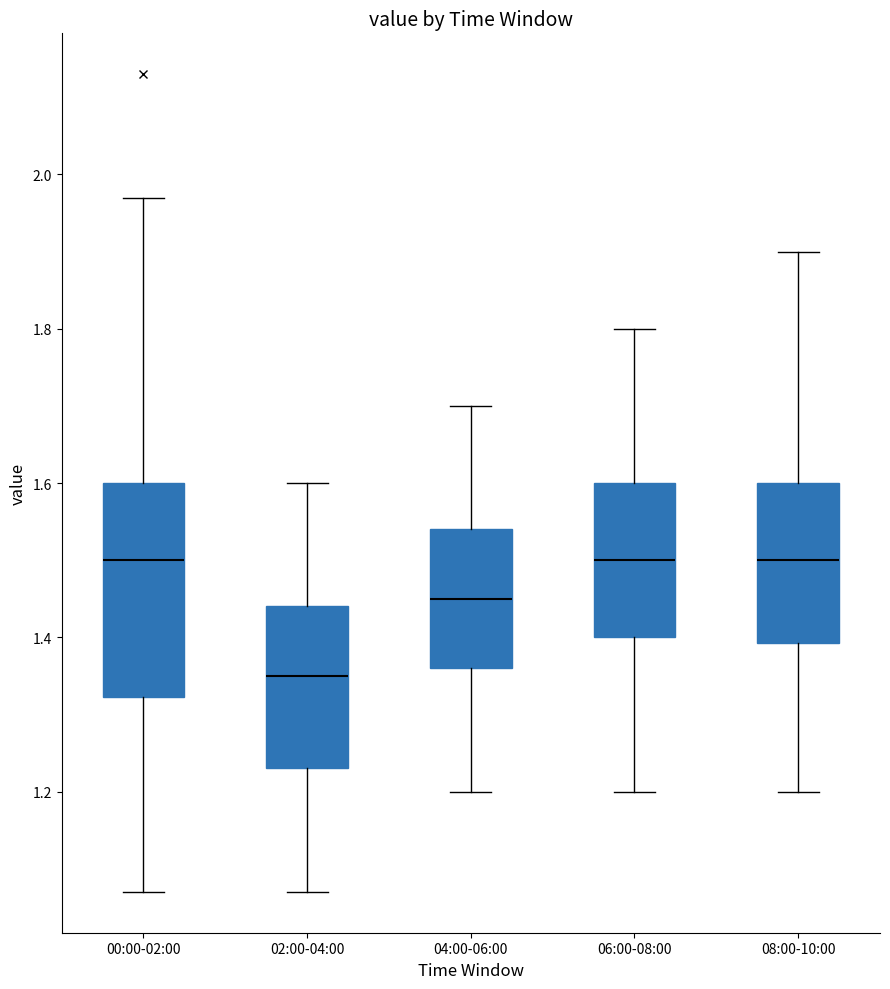

Comparing the boxes themselves (not the whiskers), which one is the tallest?

00:00-02:00